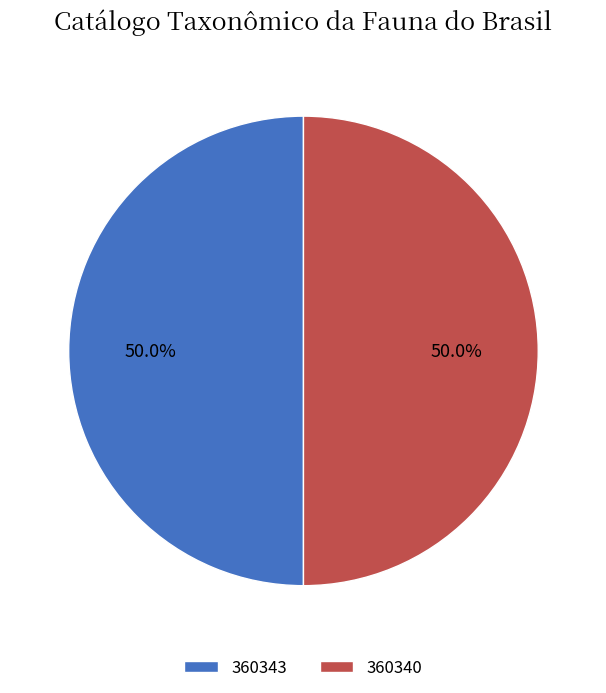

Count the number of slices in the pie.

2